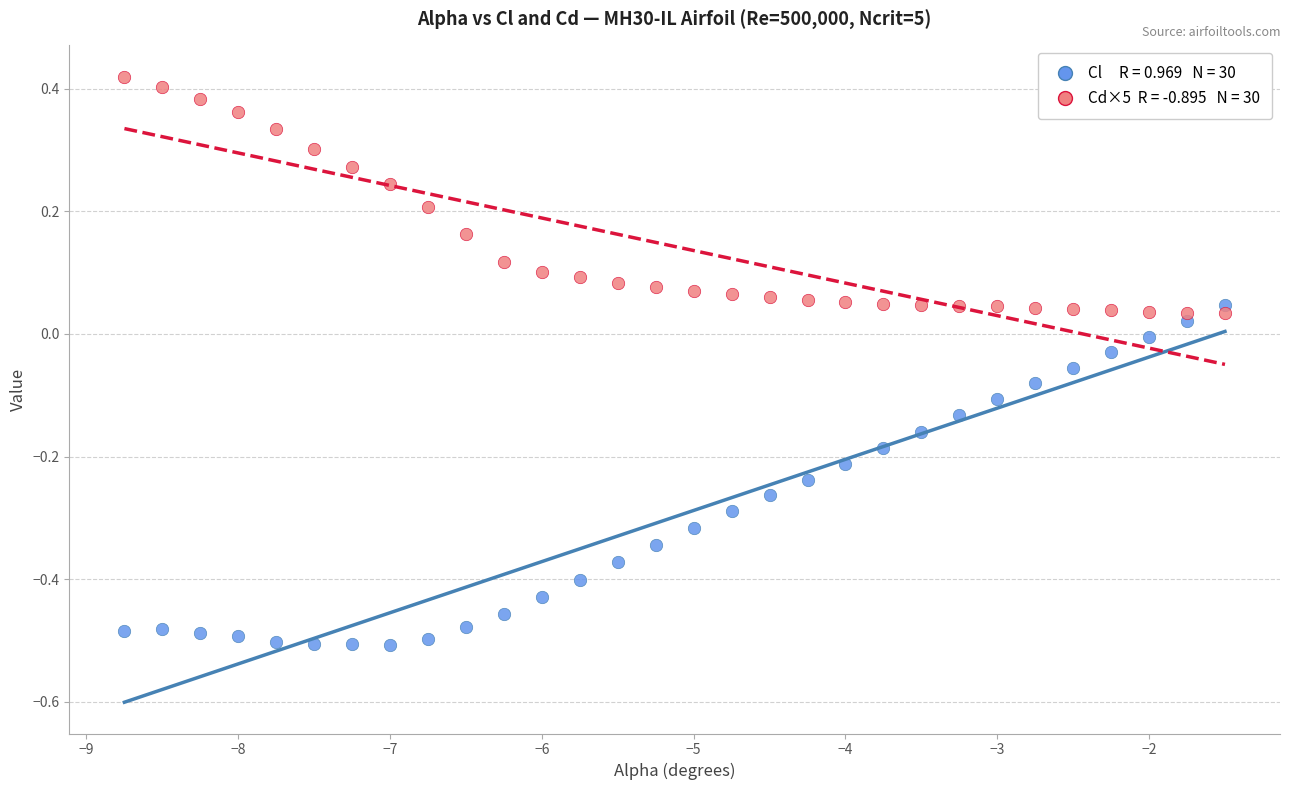

Across all data points, what is the range of X values (max minus min)?

7.2